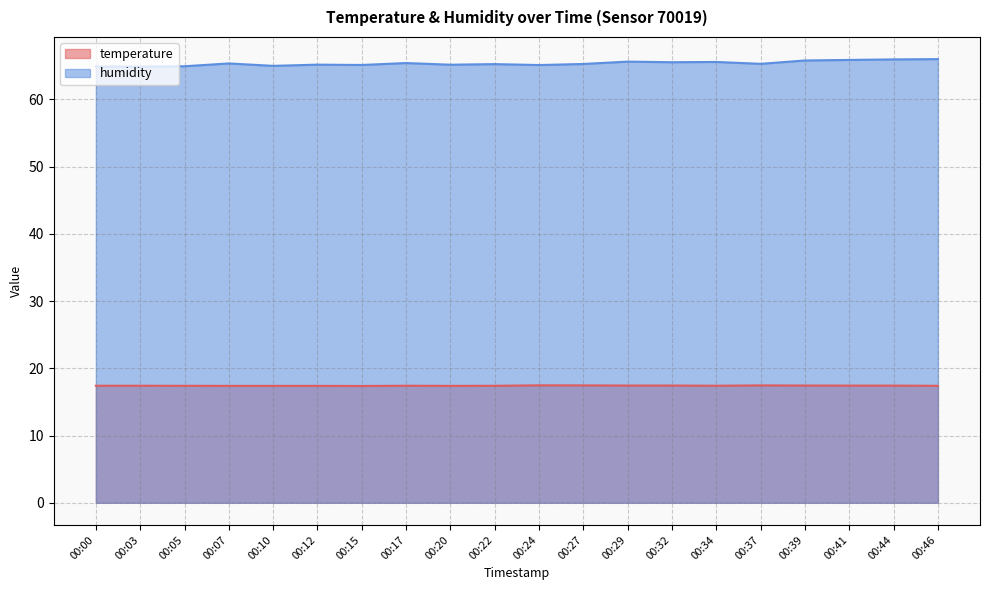

True or false: humidity and temperature cross at least once.

False